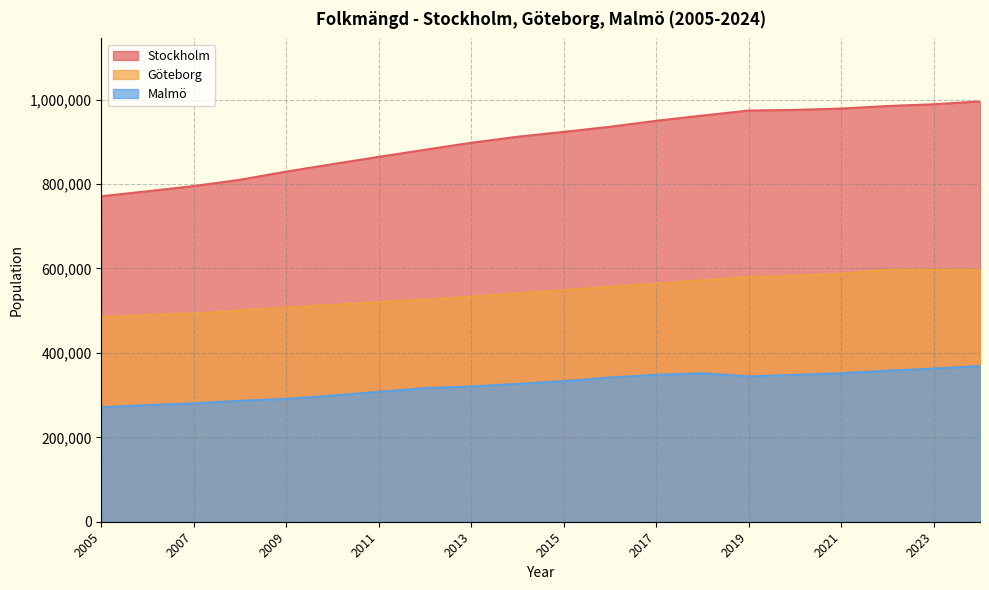

What is the total value across all series at 2009?

1627819